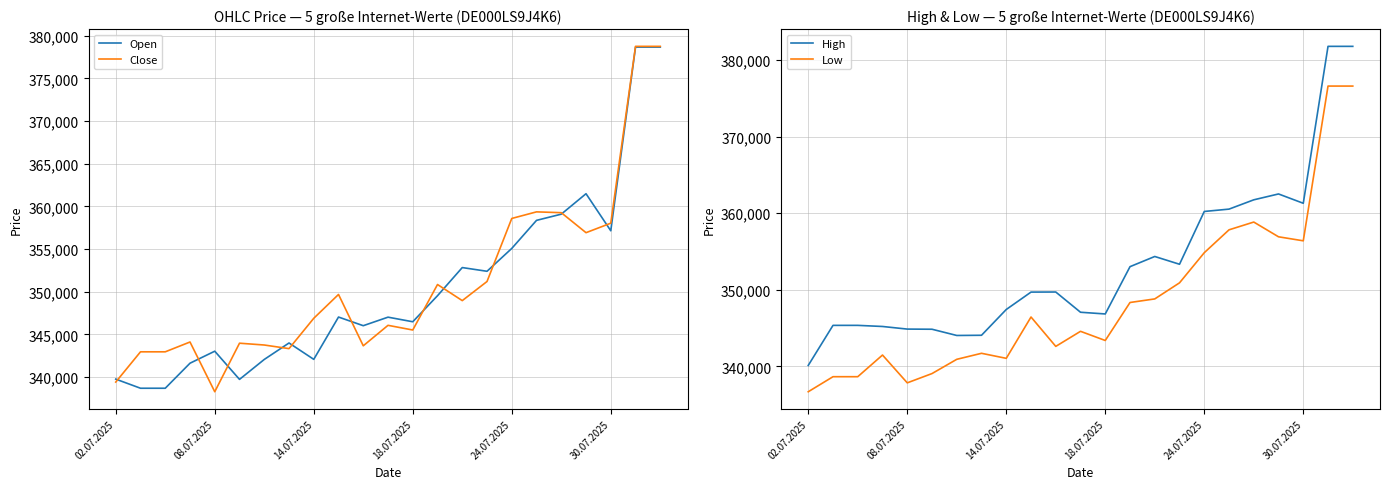

At which label does High first exceed 349704?

10